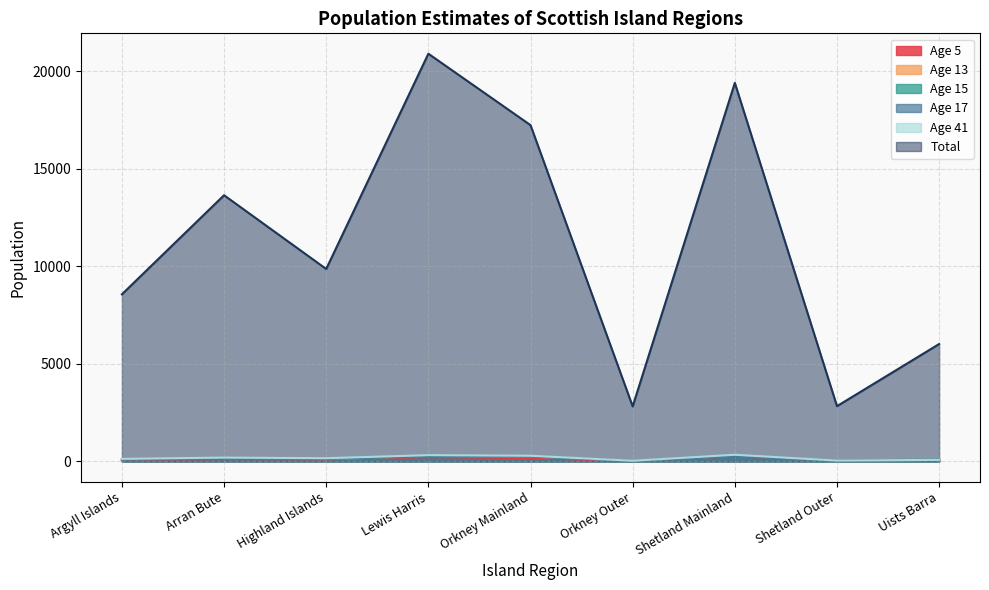

What is the value of the Age13 point at the 1st from the left?

112